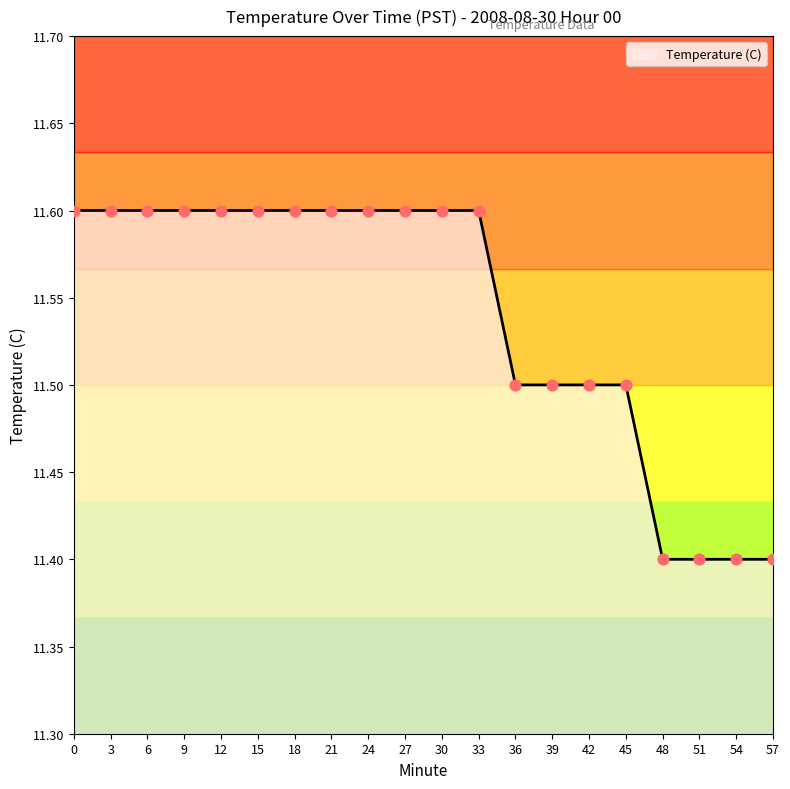

Which has a higher value, 36 or 33?

33